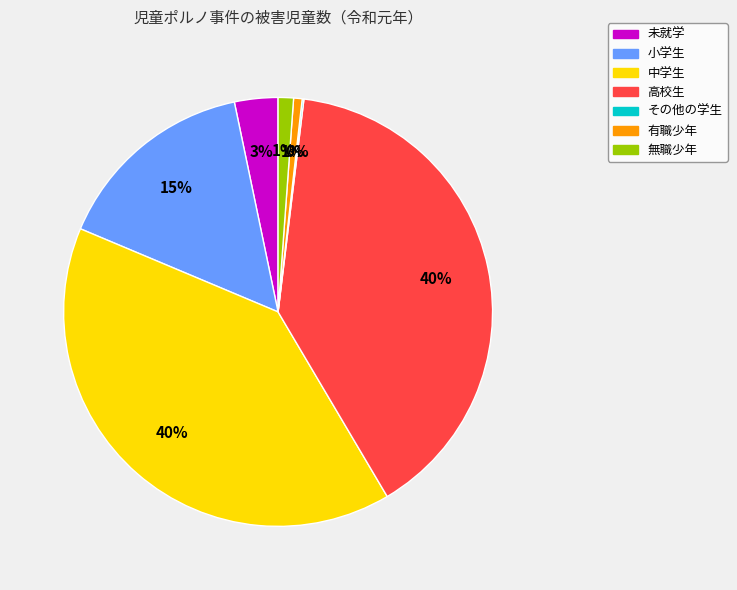

Does any single category account for the majority?

No